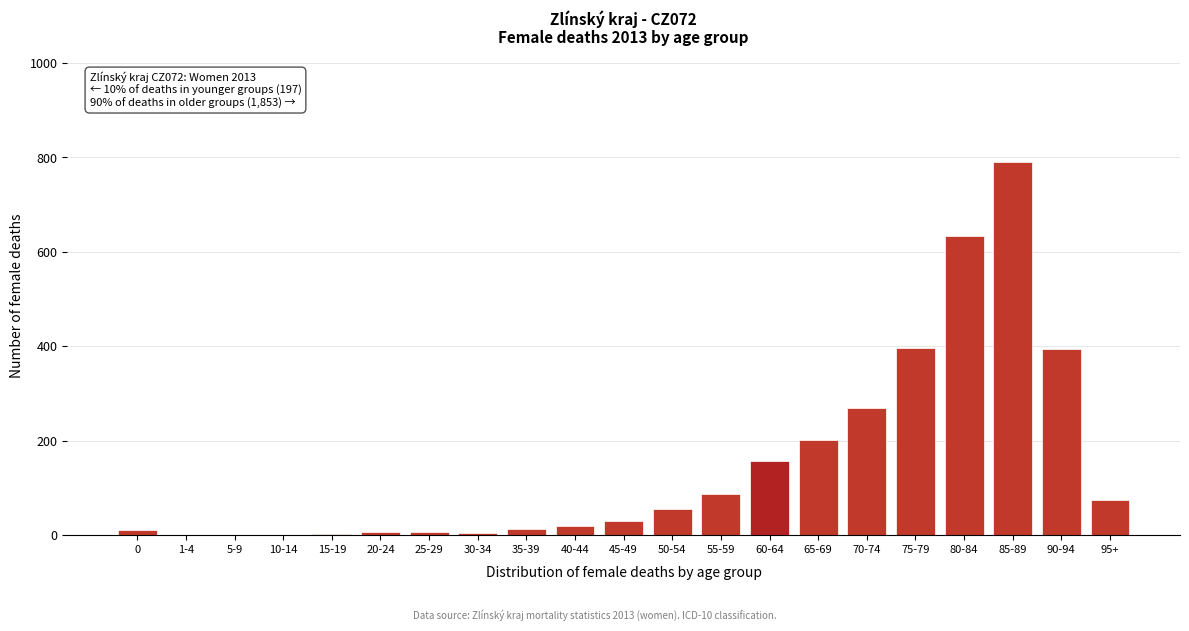

The chart shows a value of 127 at 95+. True or false?

False